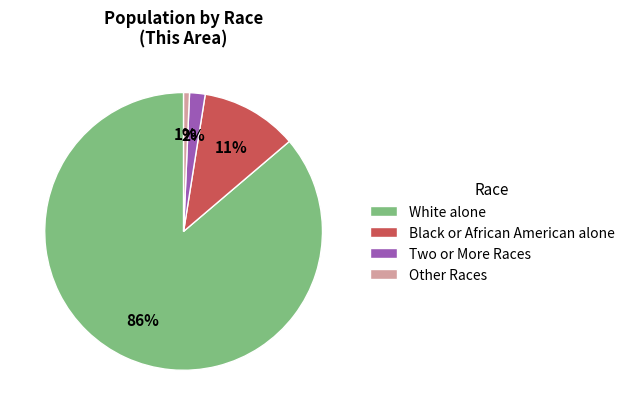

What is the smallest slice in the pie chart?

Other Races